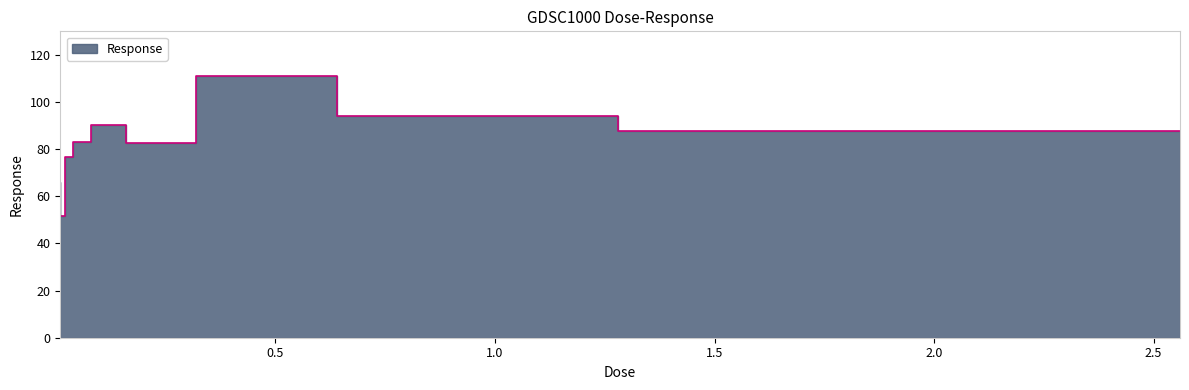

How many data points are less than 83?

4